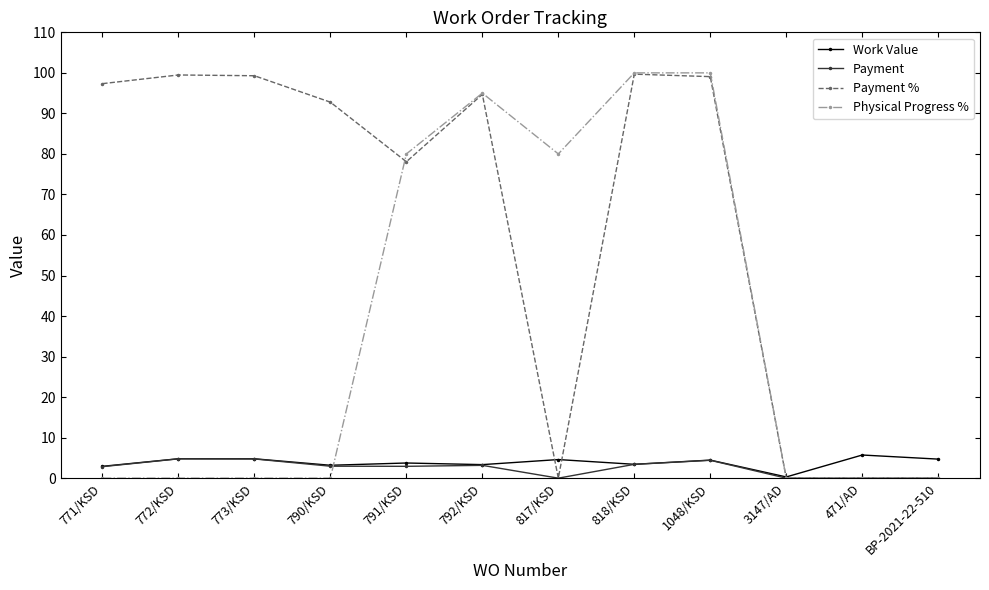

Which series has the largest total across all categories?

Payment %